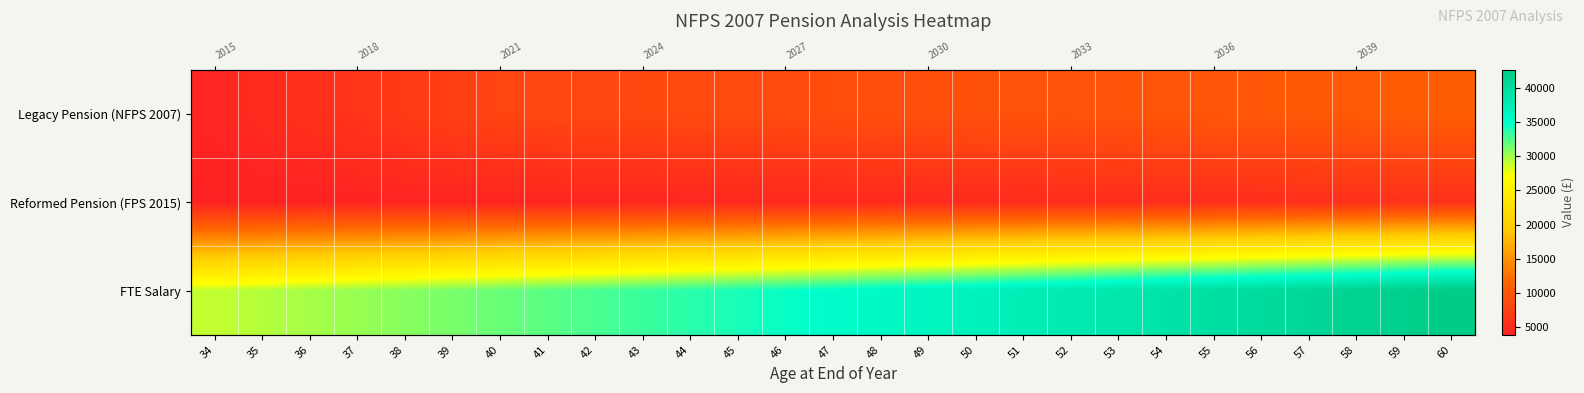

True or false: FTE Salary has a value of 10722.2 at 54.

False